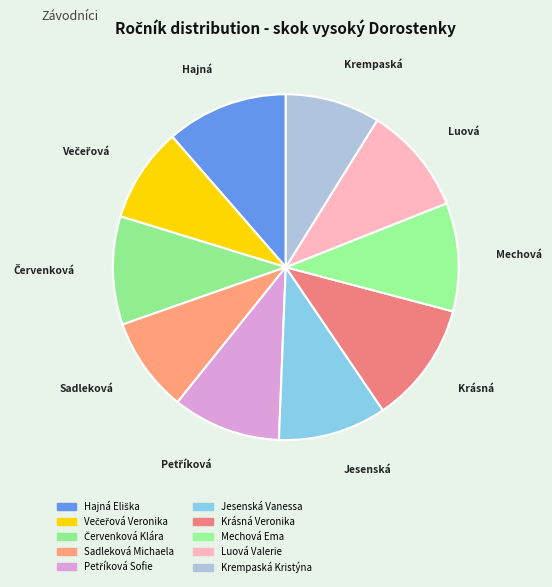

To the nearest percent, what portion does Červenková Klára represent?

10%